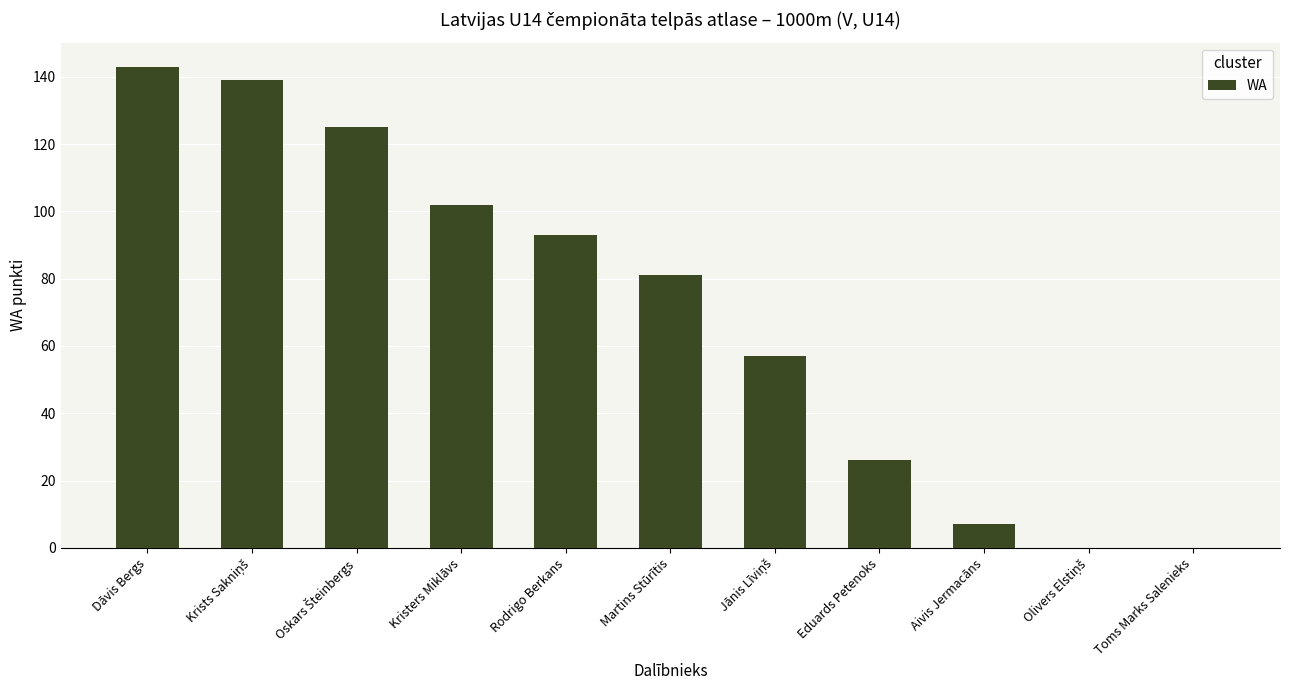

What is the greatest value displayed?

143